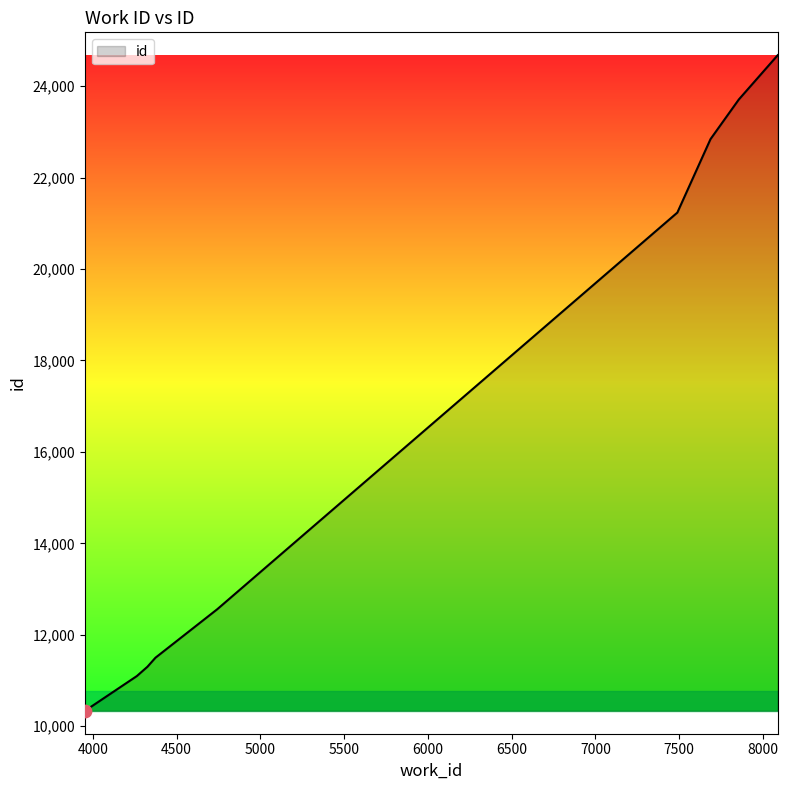

What is the minimum value shown in the chart?

10336